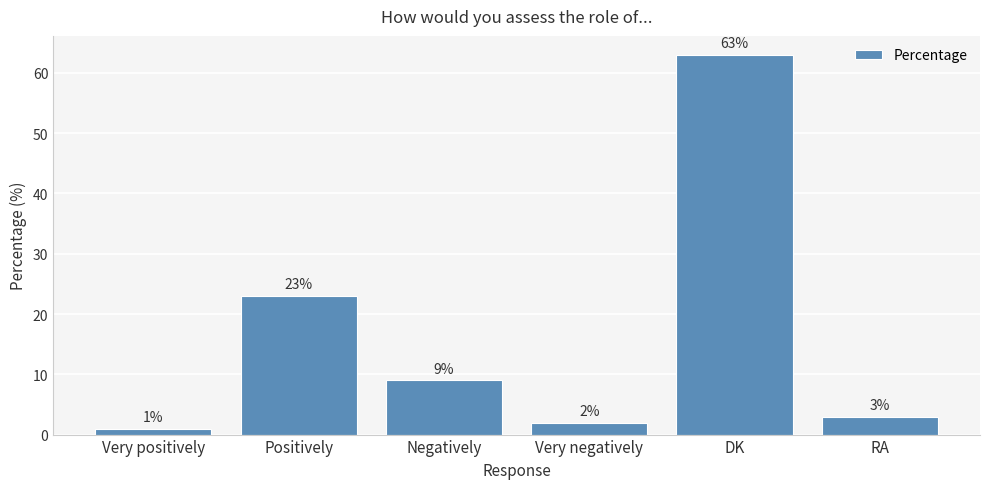

What is the difference between the maximum and minimum values?

62